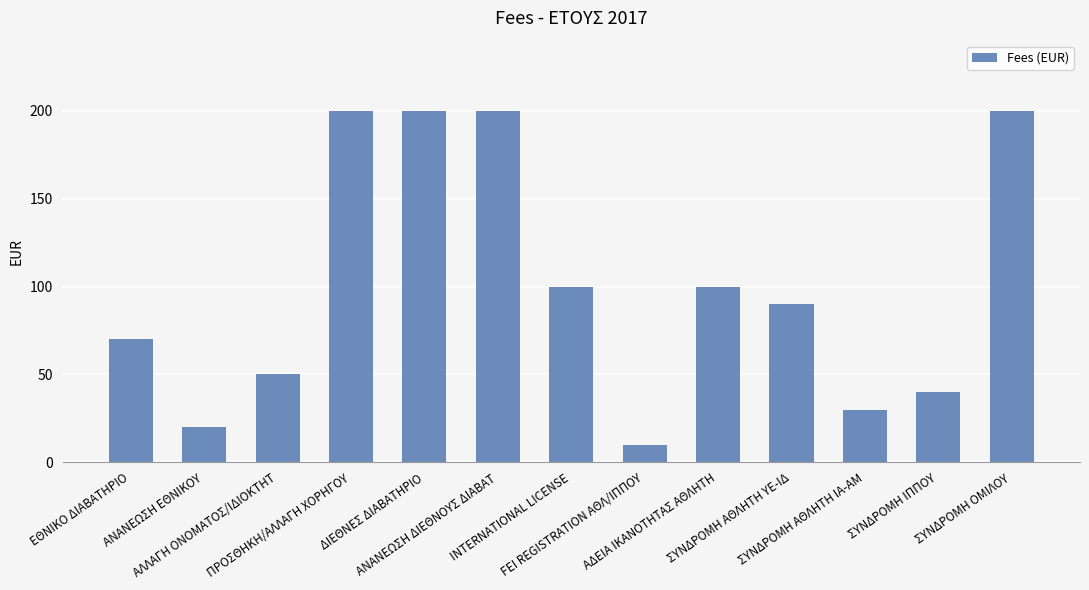

What is the value of the 4th bar from the left?

200